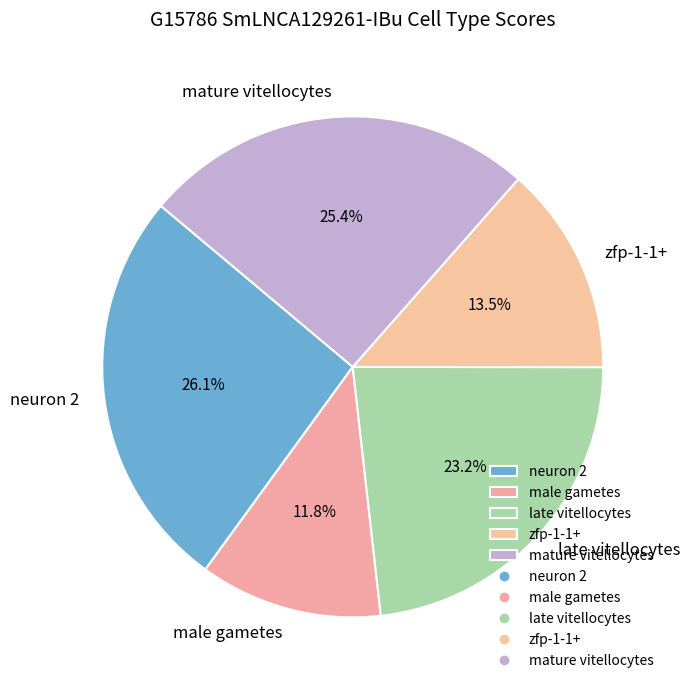

Is neuron 2 the majority of the pie?

No